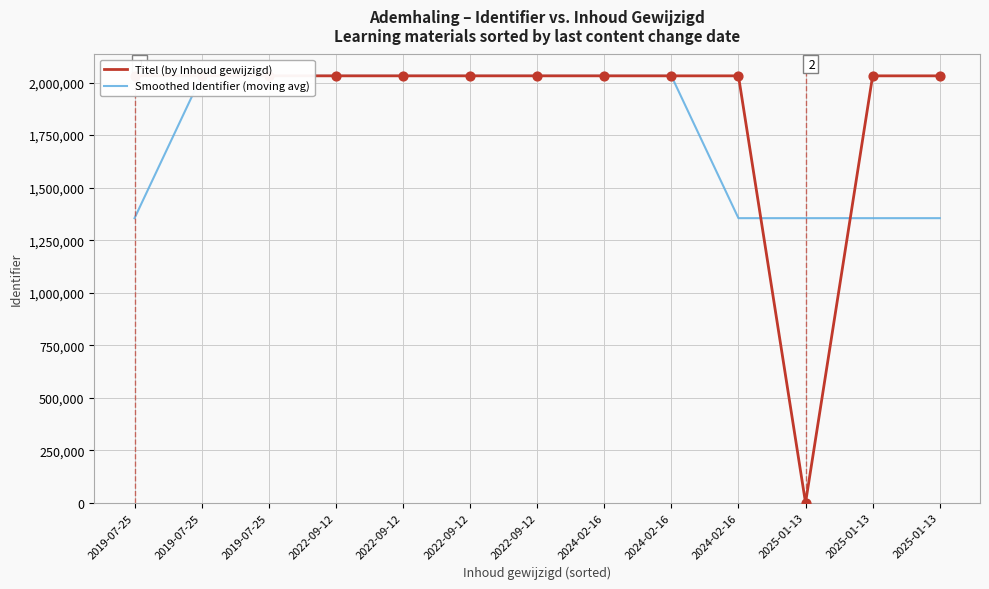

At which category is the sum across all series the highest?

2022-09-12